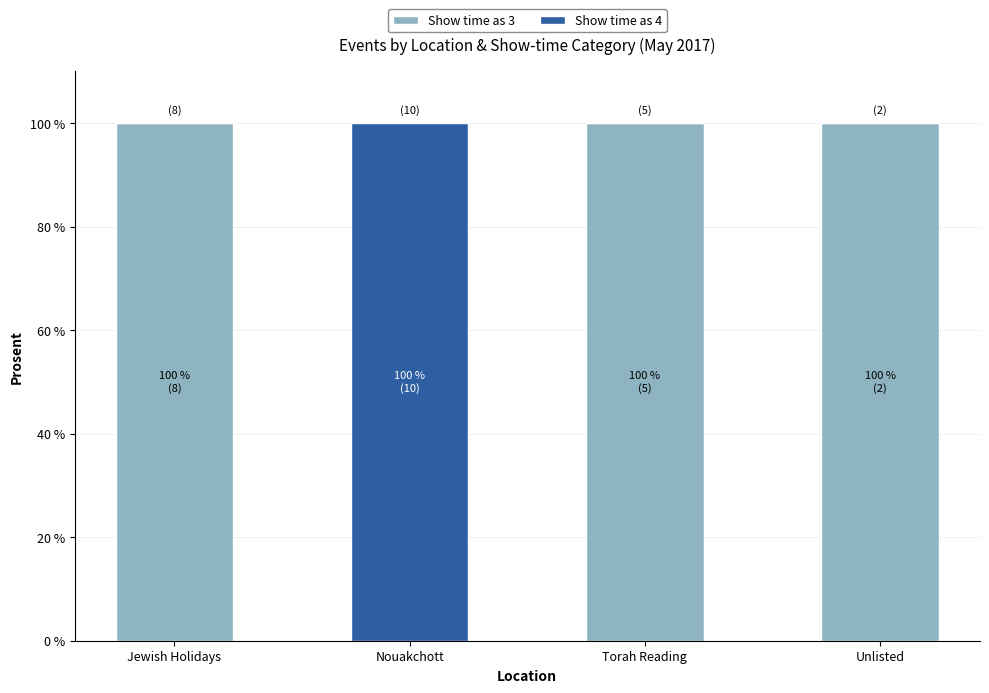

Are the bars horizontal?

No